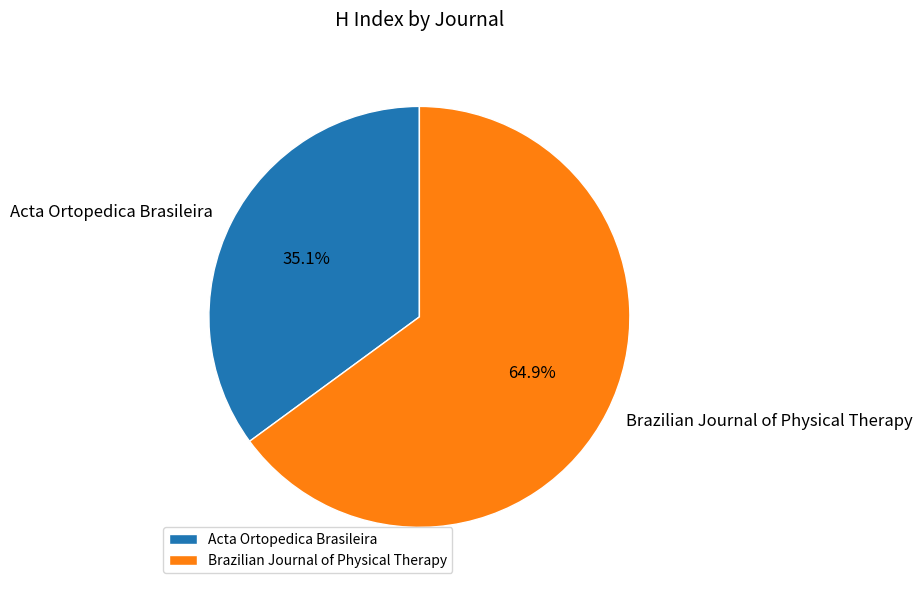

What percentage is NOT represented by Acta Ortopedica Brasileira?

64.9%